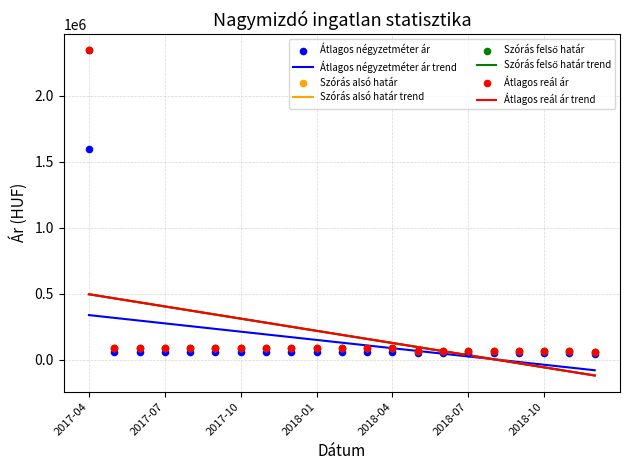

What is the total value across all series at 2018-09?

261833